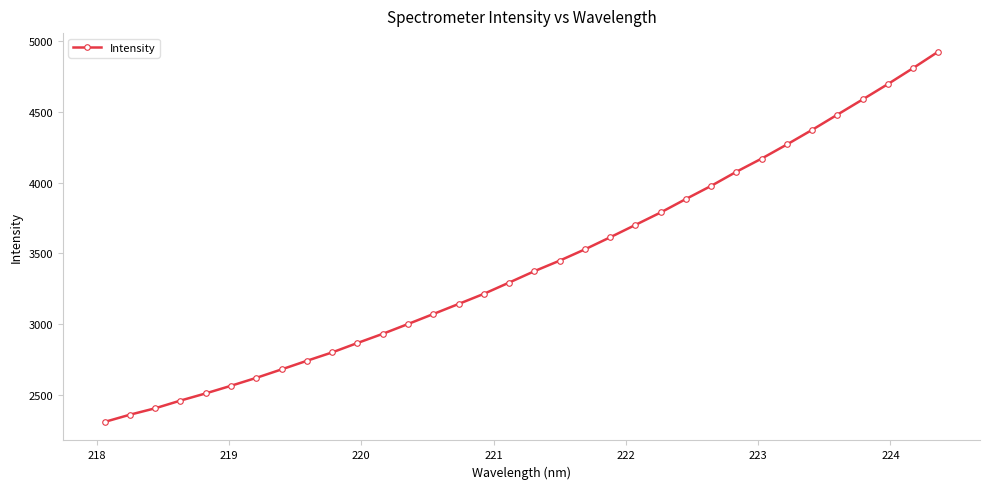

What is the sum of all values?

116691.3